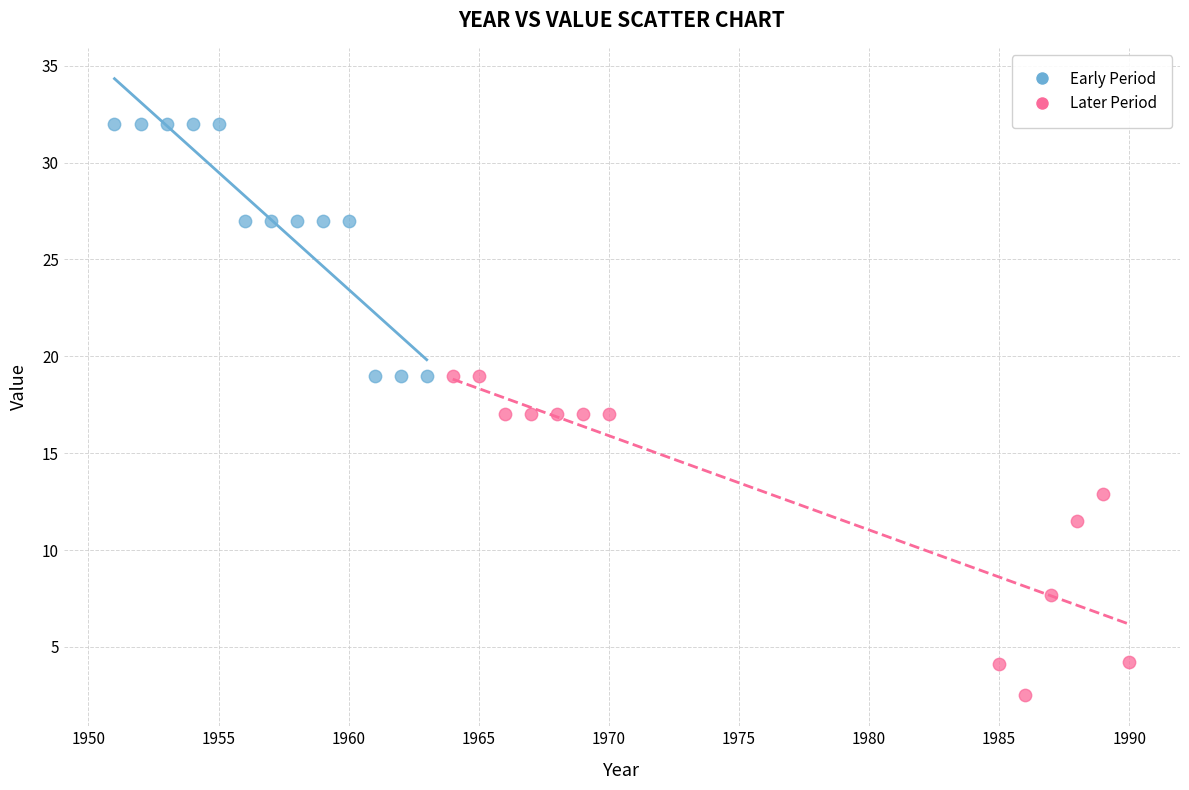

Which series has the largest Y range (max minus min)?

Later Period